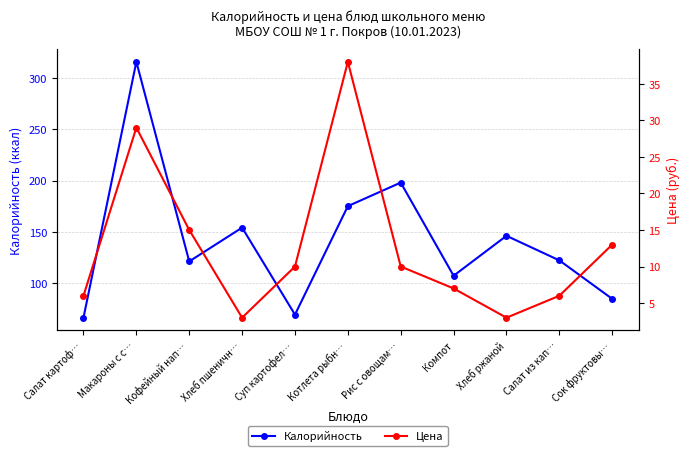

What is the lowest value of the Цена series?

3.0